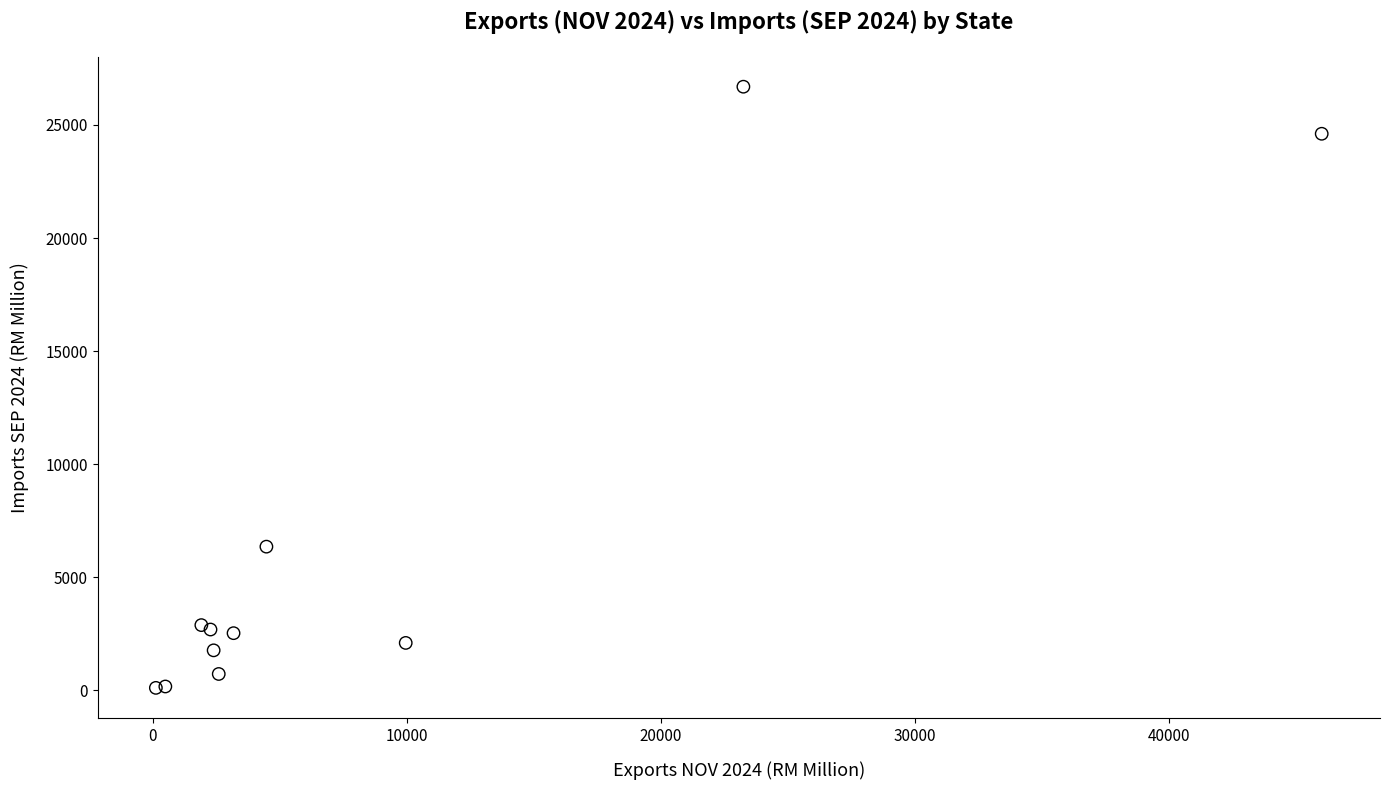

What Y value in the scatter plot is closest to 13402?

6358